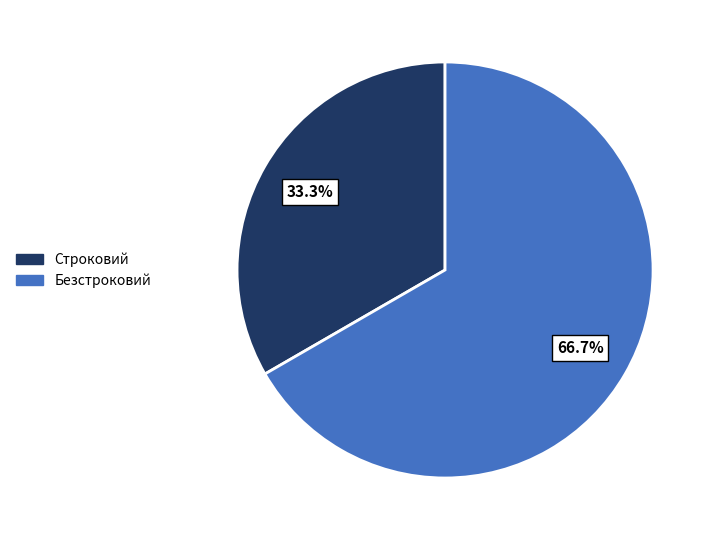

Which category accounts for the majority?

Безстроковий